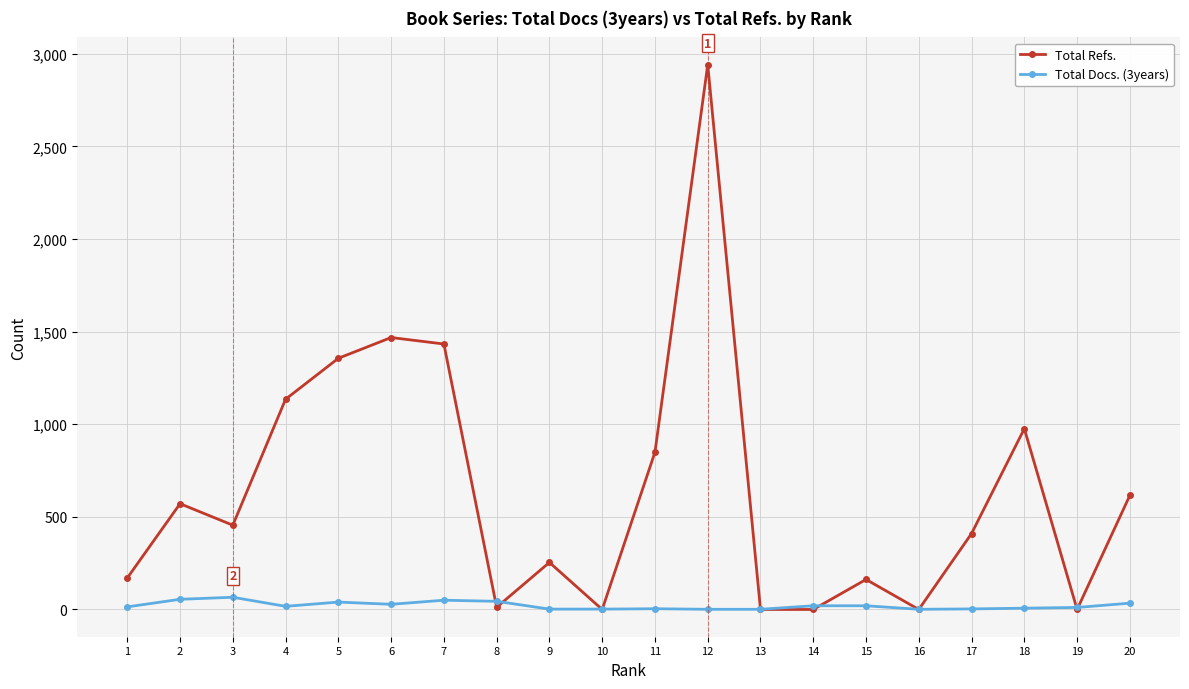

What is the highest value of the Total Refs. series?

2941